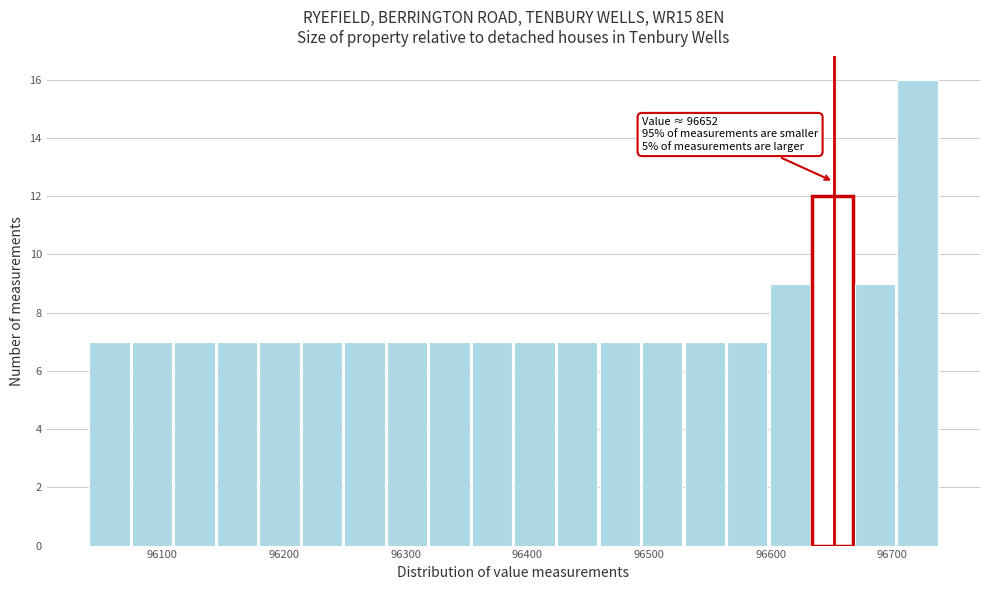

Around what value on the x-axis is the tallest bar? Give the approximate position of its centre, as read against the axis.

96720